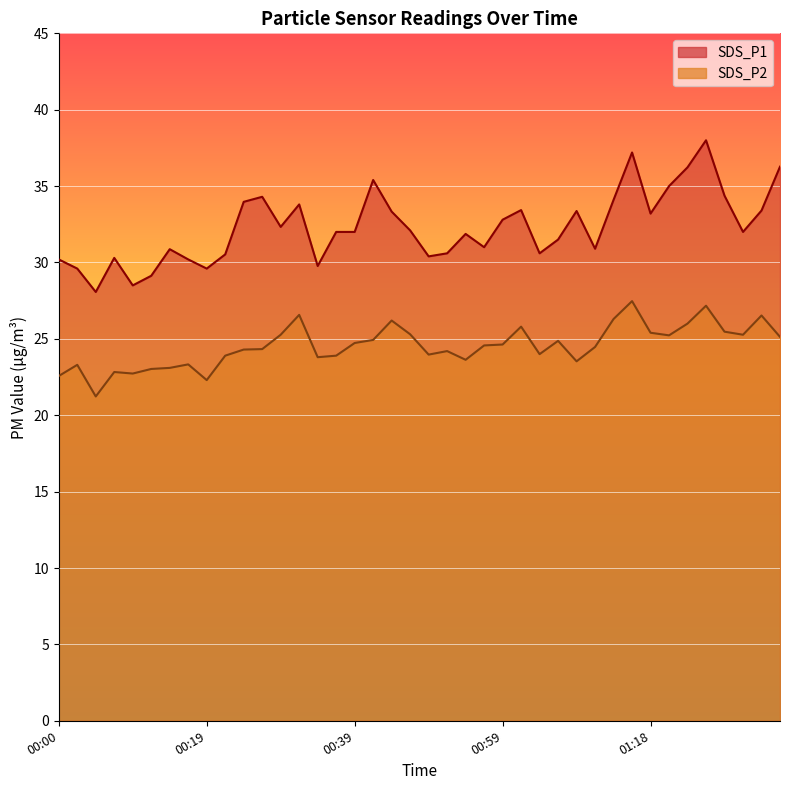

True or false: SDS_P1 and SDS_P2 cross at least once.

False